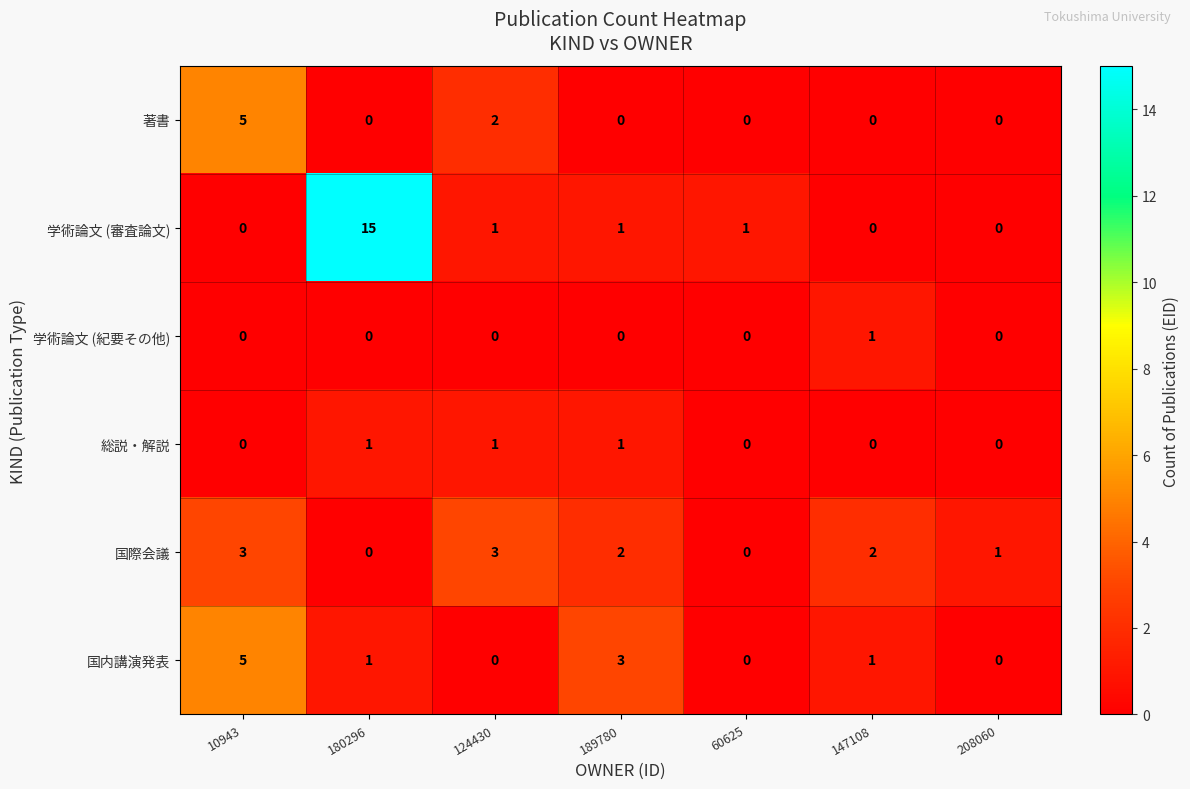

Where is 国際会議 nearest to the value 1?

208060